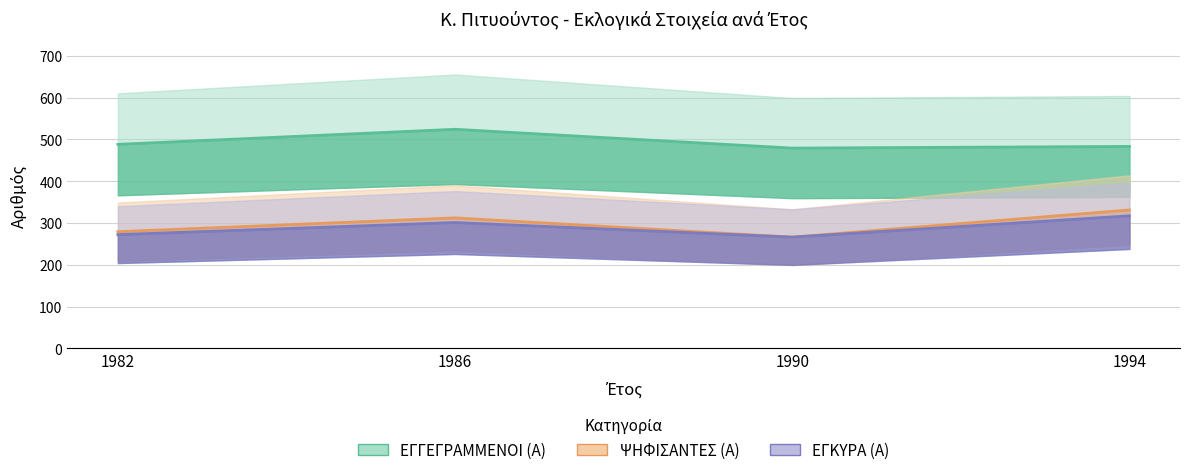

True or false: ΕΓΓΕΓΡΑΜΜΕΝΟΙ (Α) has a value of 483 at 1994.

True